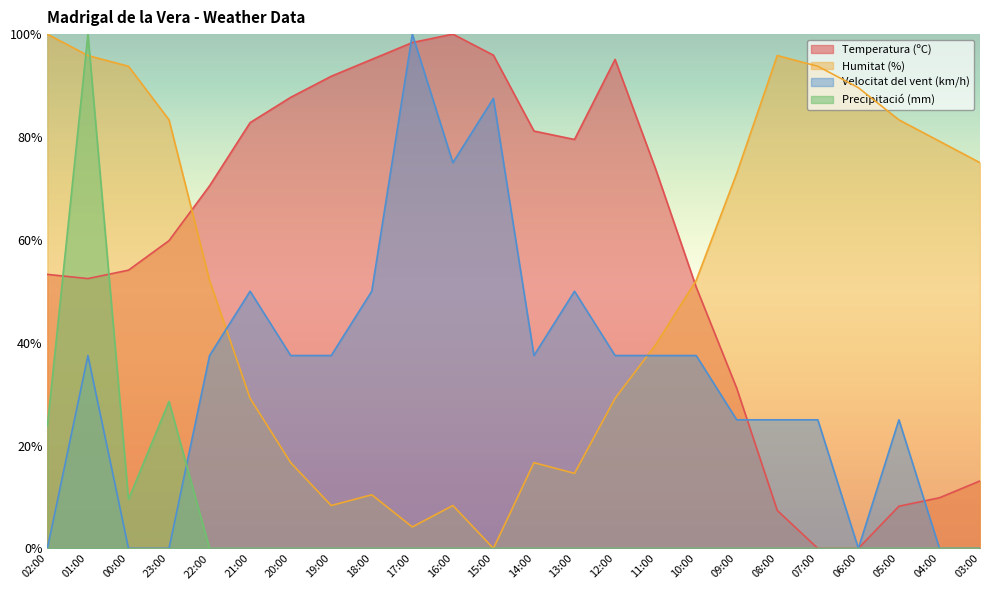

Reading right to left, extract all data points from this chart.

Temperatura (ºC): 13.1	9.8	8.2	0.0	0.0	7.4	31.1	50.8	73.8	95.1	79.5	81.1	95.9	100.0	98.4	95.1	91.8	87.7	82.8	70.5	59.8	54.1	52.5	53.3
Humitat (%): 75.0	79.2	83.3	89.6	93.8	95.8	72.9	52.1	39.6	29.2	14.6	16.7	0.0	8.3	4.2	10.4	8.3	16.7	29.2	52.1	83.3	93.8	95.8	100.0
Velocitat del vent (km/h): 0.0	0.0	25.0	0.0	25.0	25.0	25.0	37.5	37.5	37.5	50.0	37.5	87.5	75.0	100.0	50.0	37.5	37.5	50.0	37.5	0.0	0.0	37.5	0.0
Precipitació (mm): 0.0	0.0	0.0	0.0	0.0	0.0	0.0	0.0	0.0	0.0	0.0	0.0	0.0	0.0	0.0	0.0	0.0	0.0	0.0	0.0	28.6	9.5	100.0	23.8